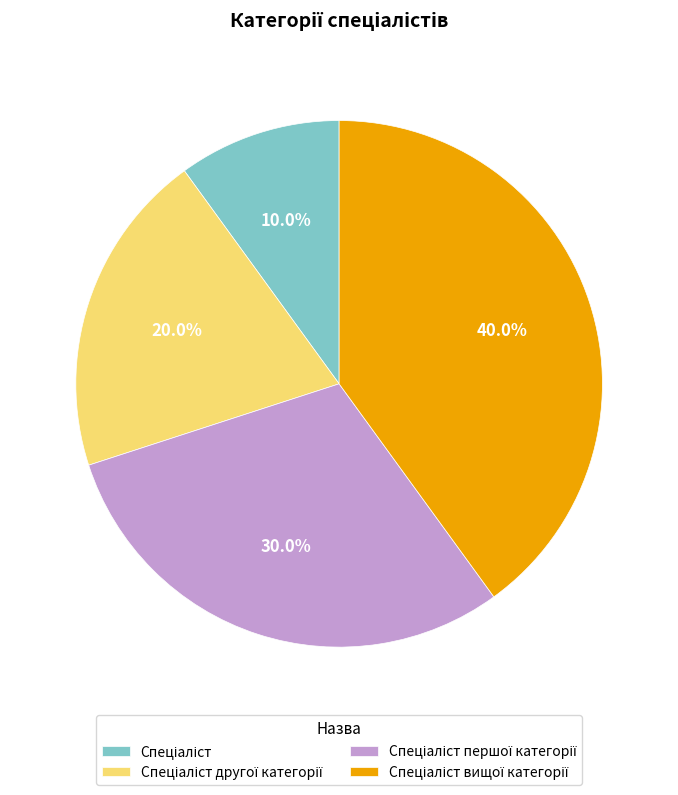

How many segments does this pie chart have?

4